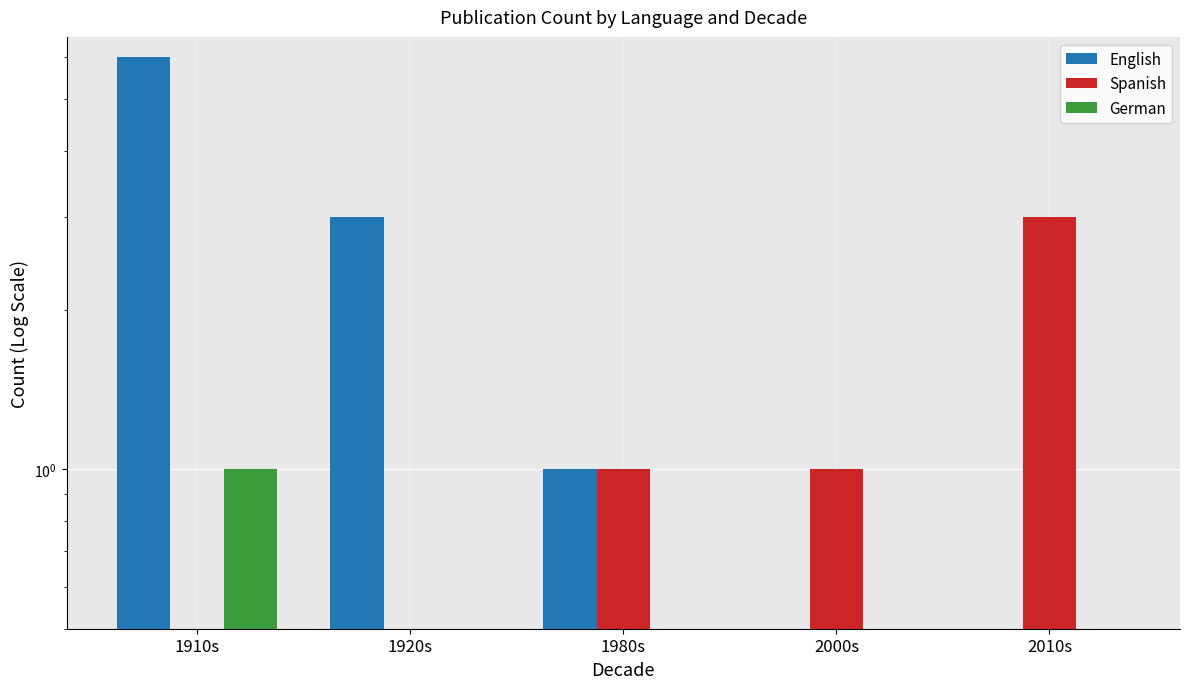

What is the sum of all Spanish values?

5